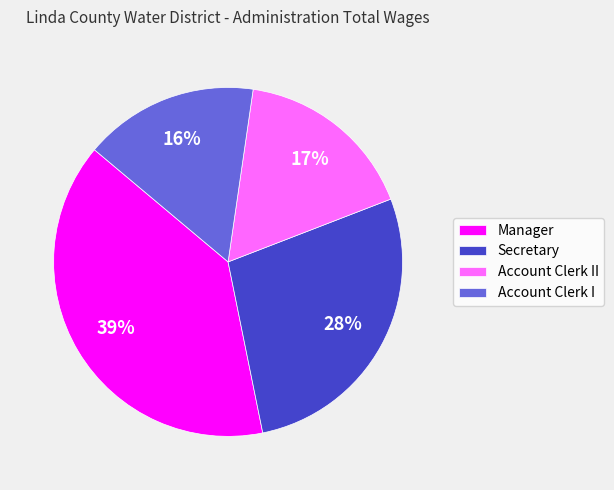

Is it true that Account Clerk II is 17% of the pie?

True